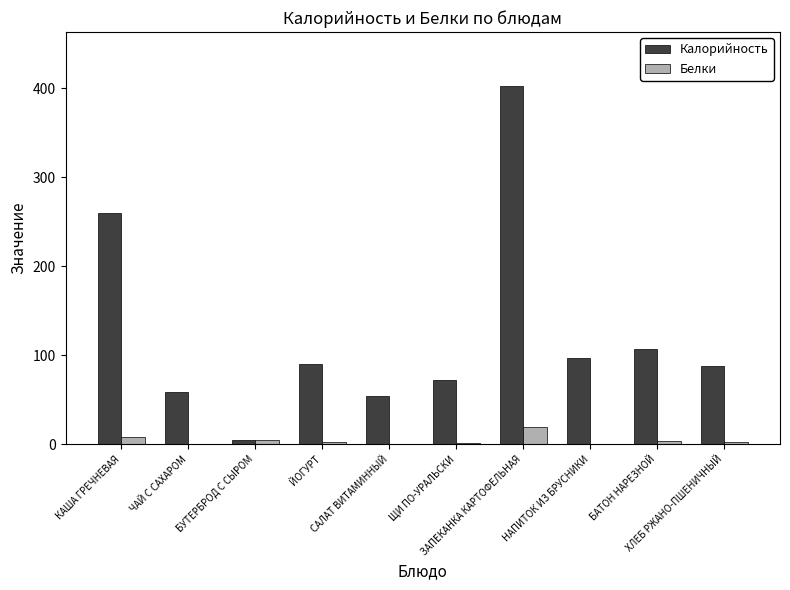

What is the maximum value shown in the chart?

402.8